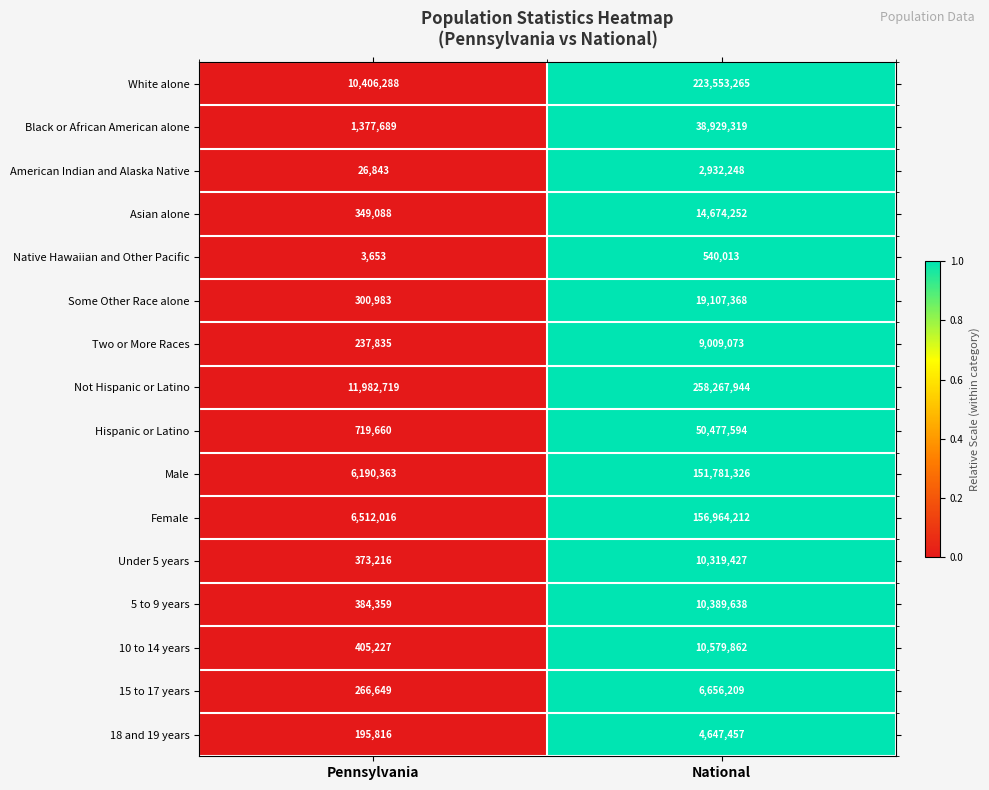

How many distinct data groups are displayed?

16